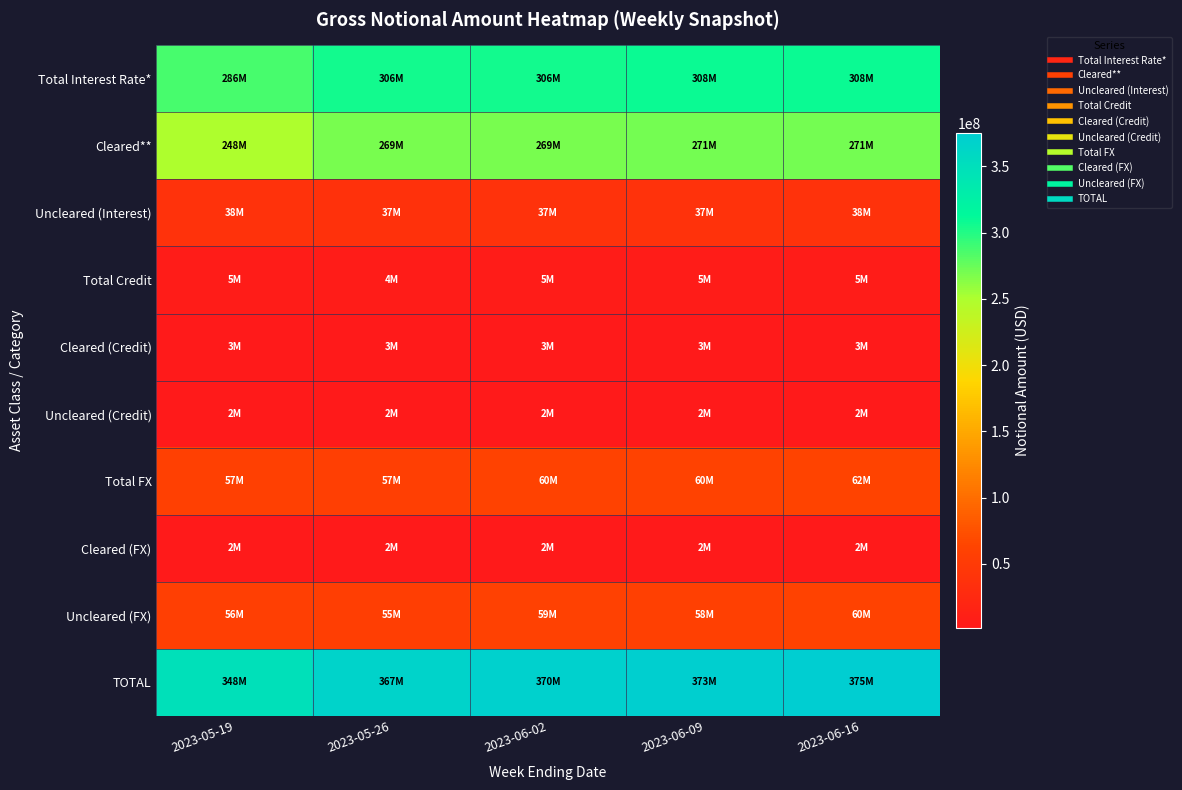

At which category does the chart reach its minimum across all series?

2023-05-26